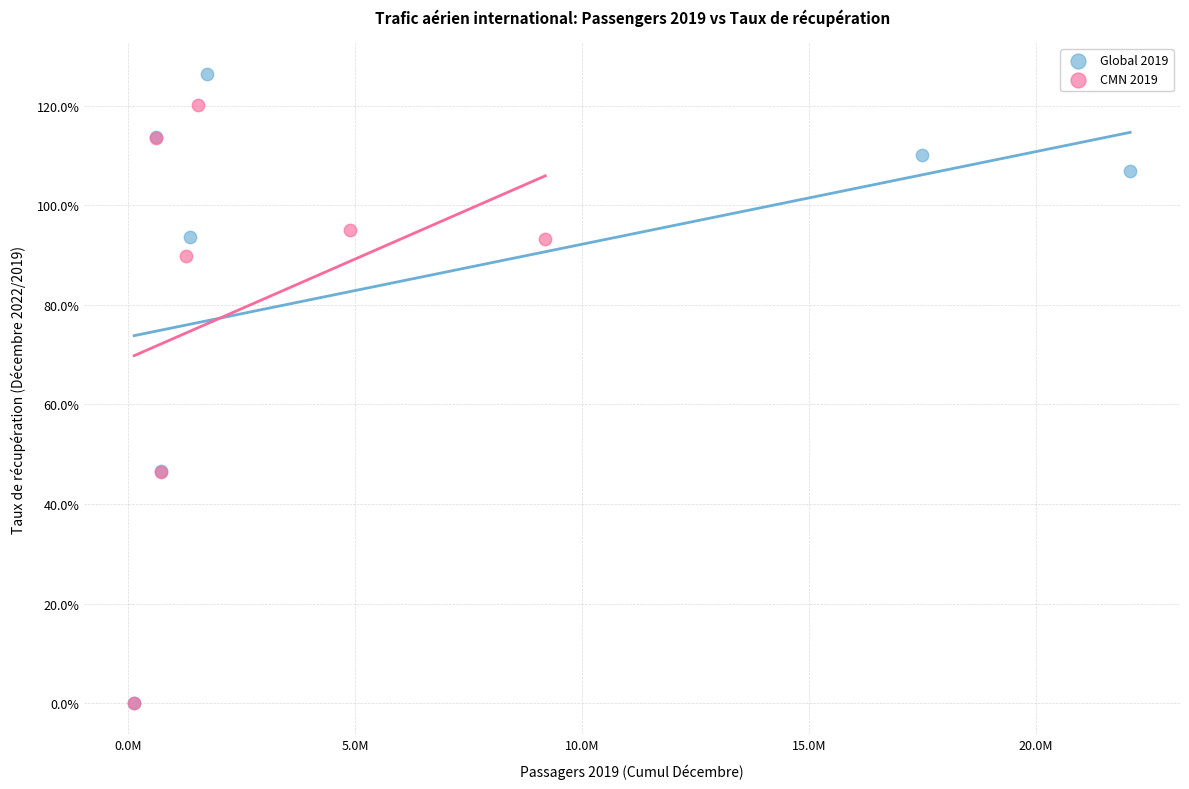

Which series has the largest Y range (max minus min)?

Global 2019